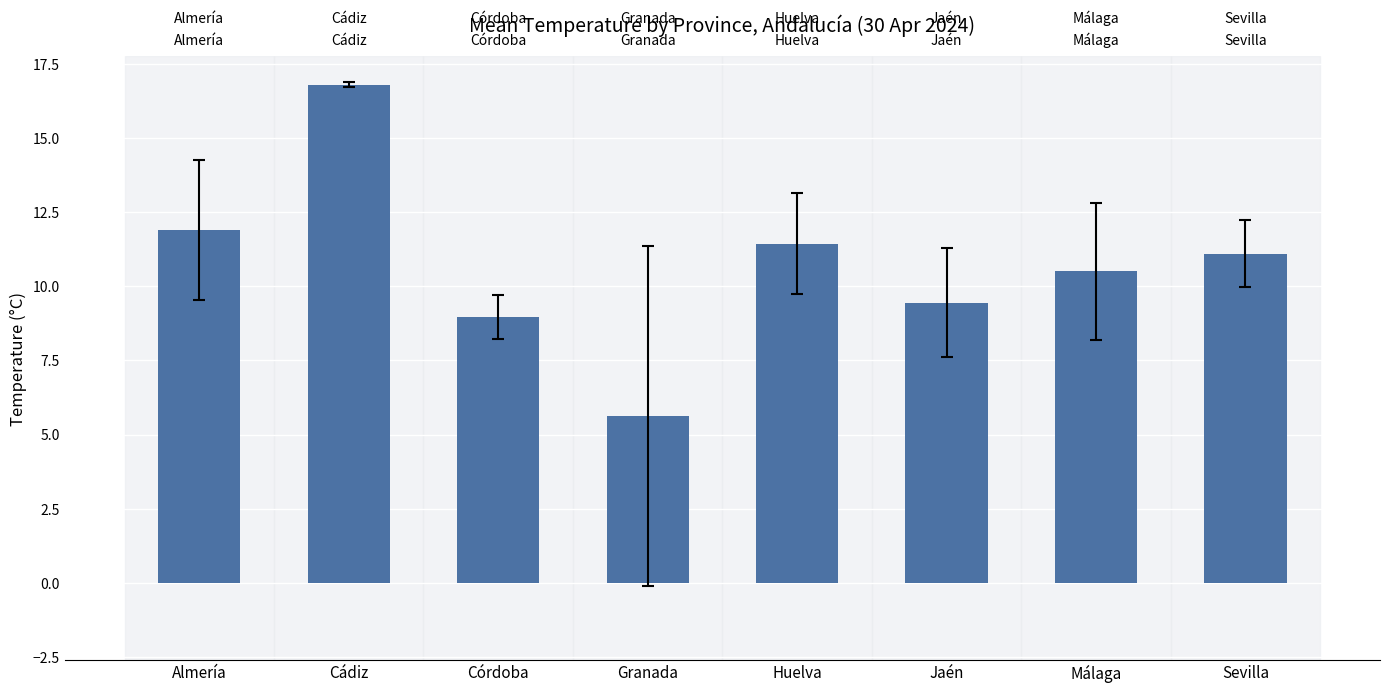

Rank the categories by value from lowest to highest.

Granada, Córdoba, Jaén, Málaga, Sevilla, Huelva, Almería, Cádiz